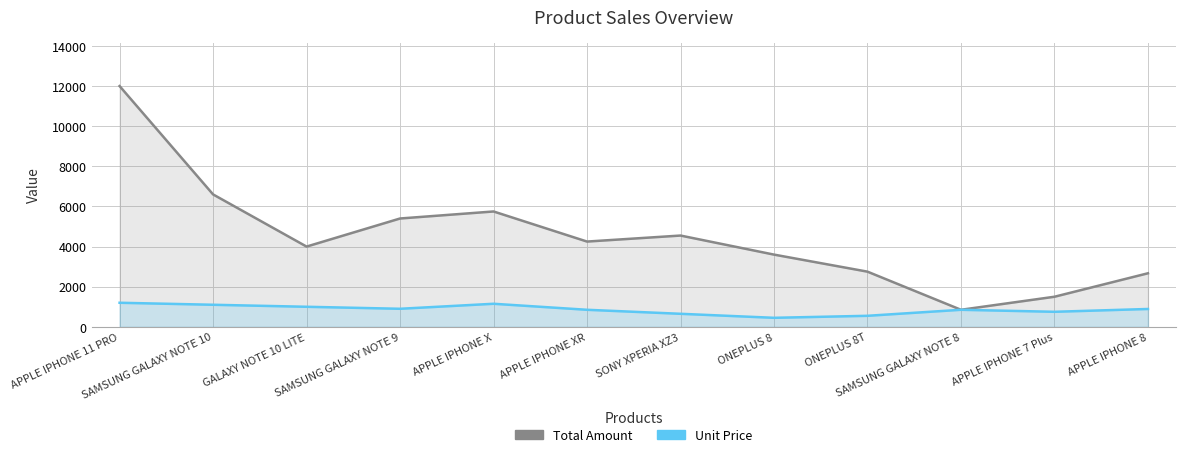

How many interior local peaks does the Unit Price series have?

2